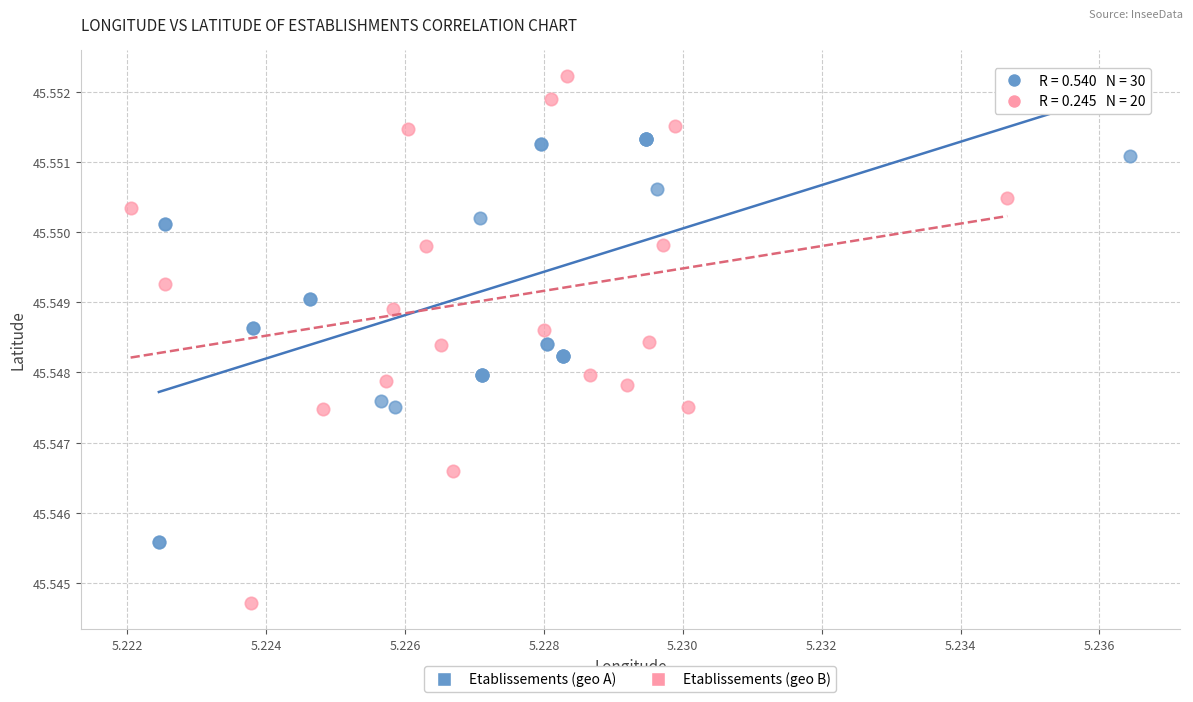

Which series contains the highest Y value?

Etablissements (geo B)